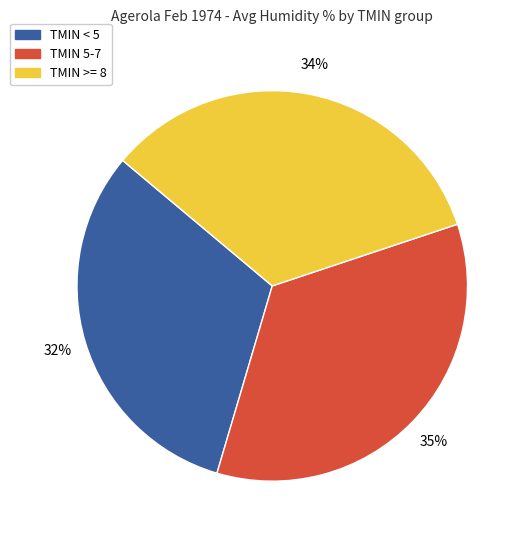

Is there a majority slice in this chart?

No